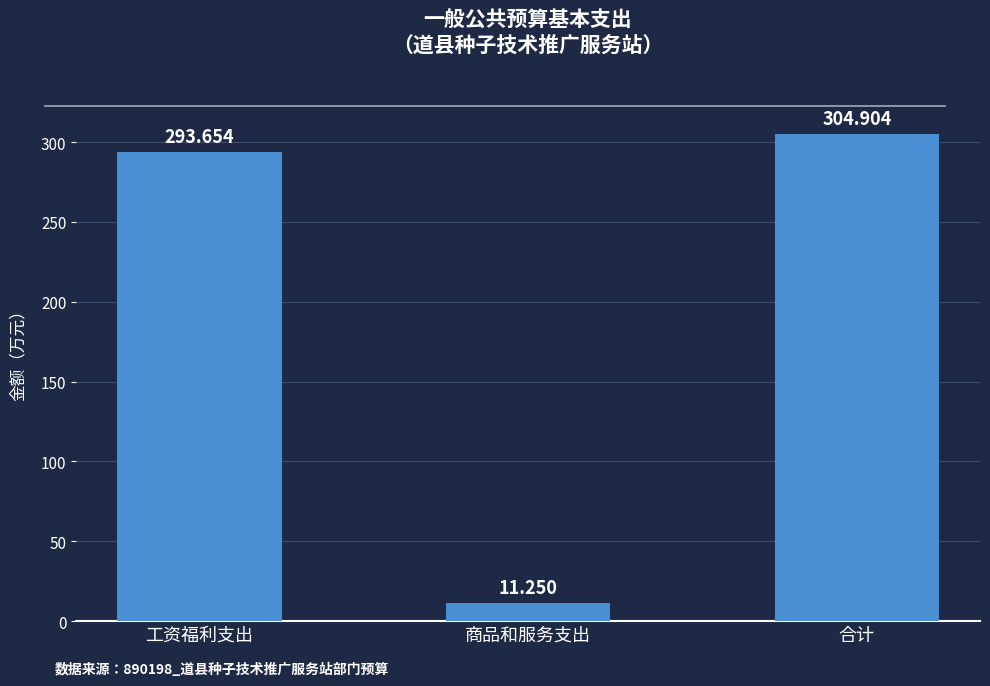

Approximately how many times larger is the value at 工资福利支出 compared to 合计?

1.0